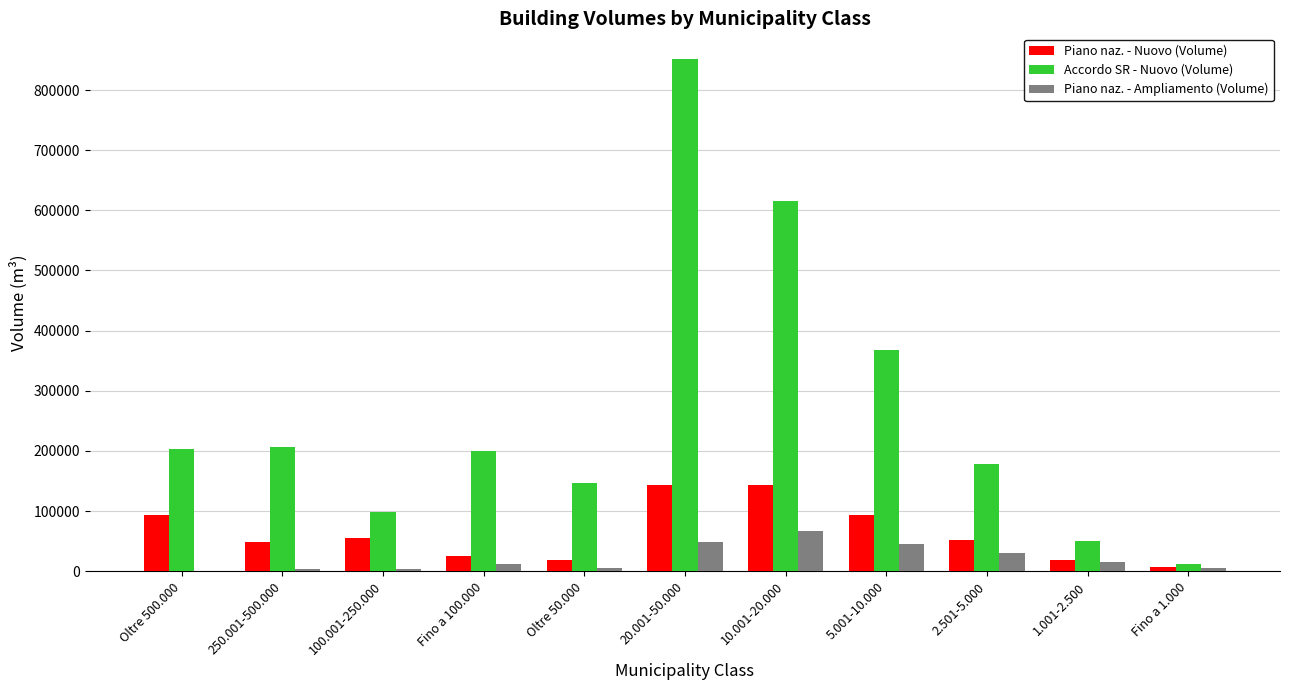

Count the number of categories in the chart.

11